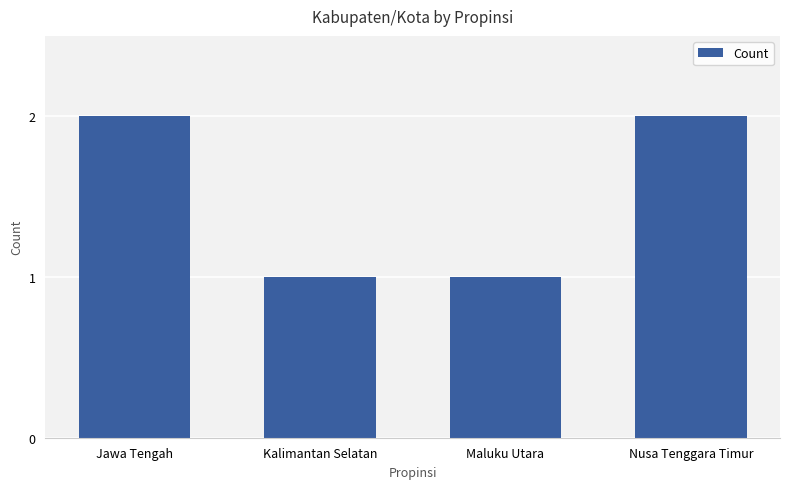

What is the change in value from Maluku Utara to Nusa Tenggara Timur?

+1